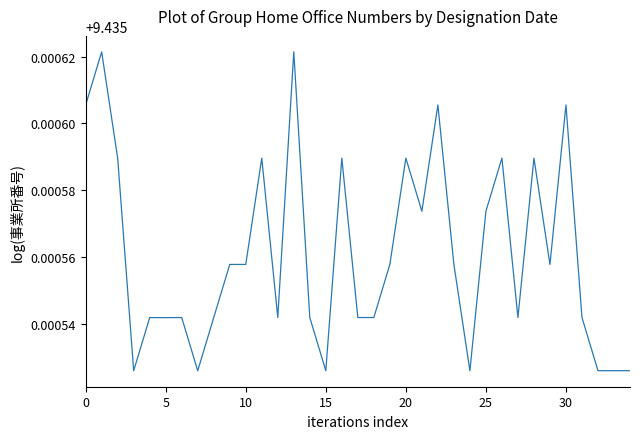

The value at 10 is 4.7. True or false?

False